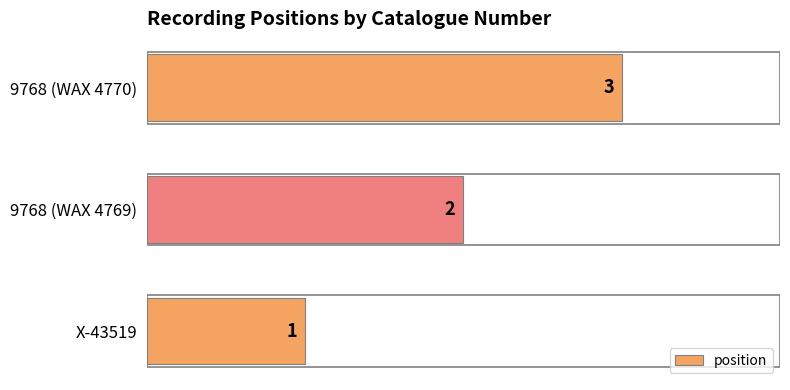

List the labels in order of value, smallest first.

X-43519, 9768 (WAX 4769), 9768 (WAX 4770)